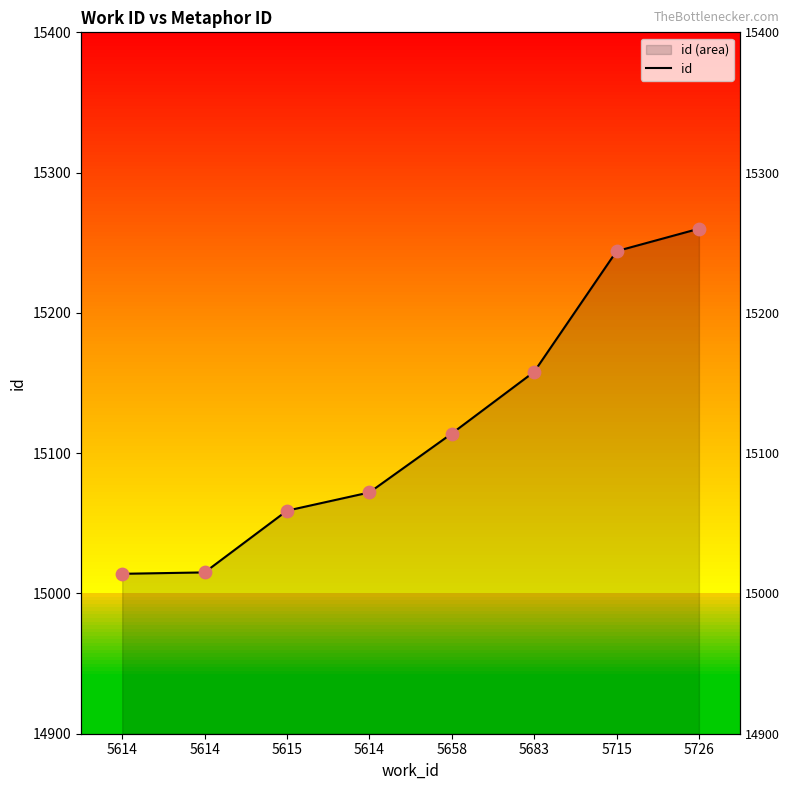

What is the change in value from 5683 to 5726?

+102